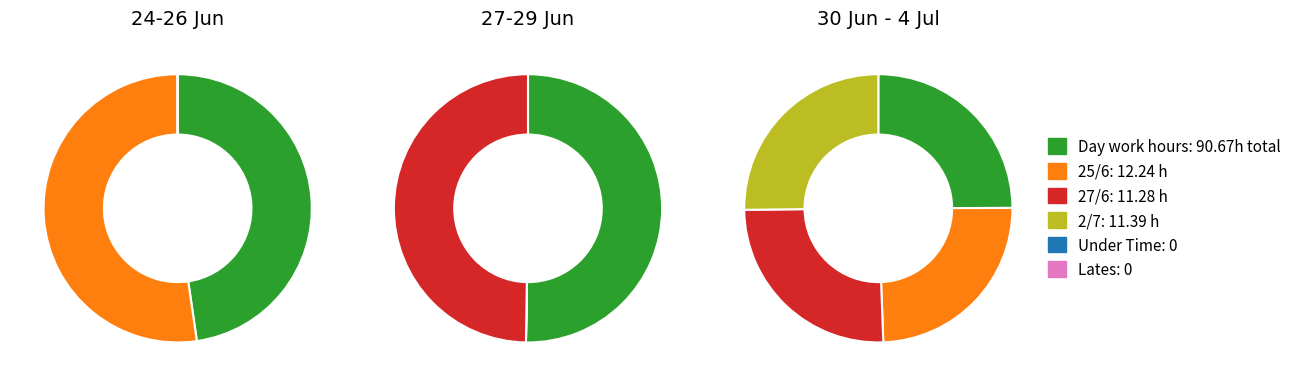

To the nearest percent, what percentage of the pie is Thu (25/6)?

13%